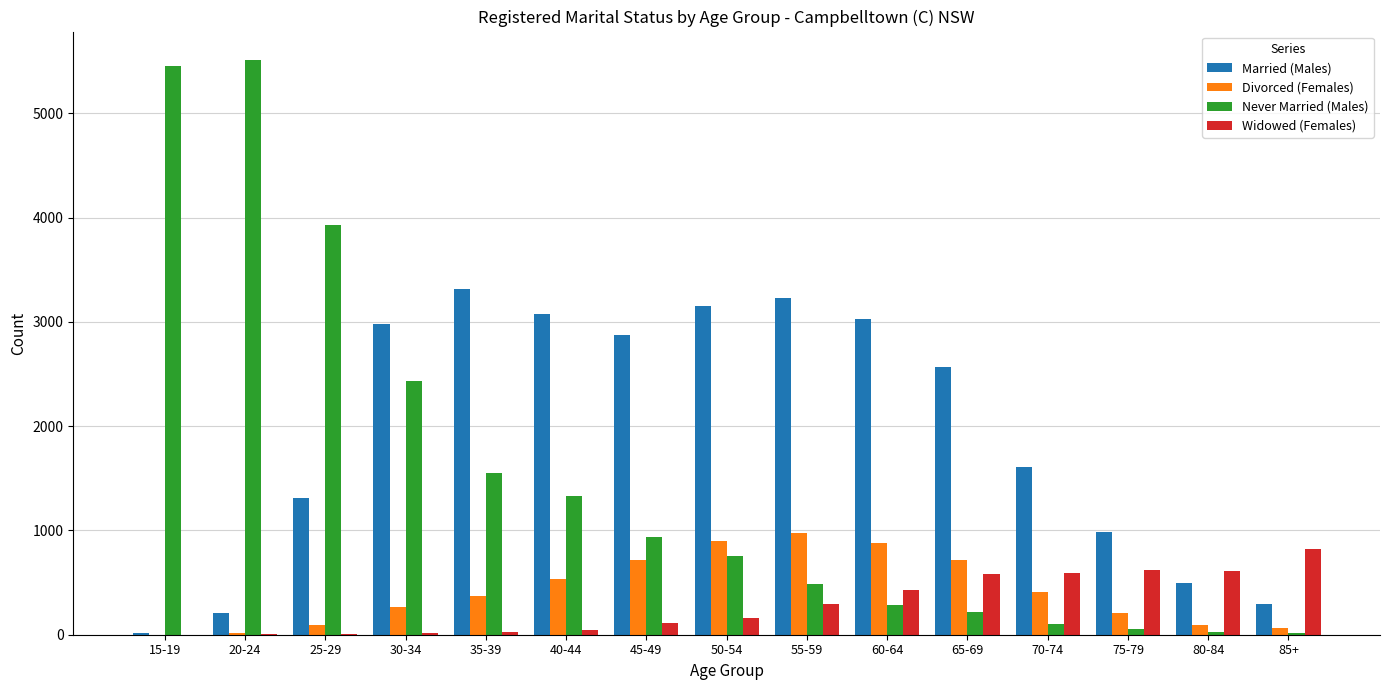

The value of Divorced (Females) at 60-64 is 500. True or false?

False